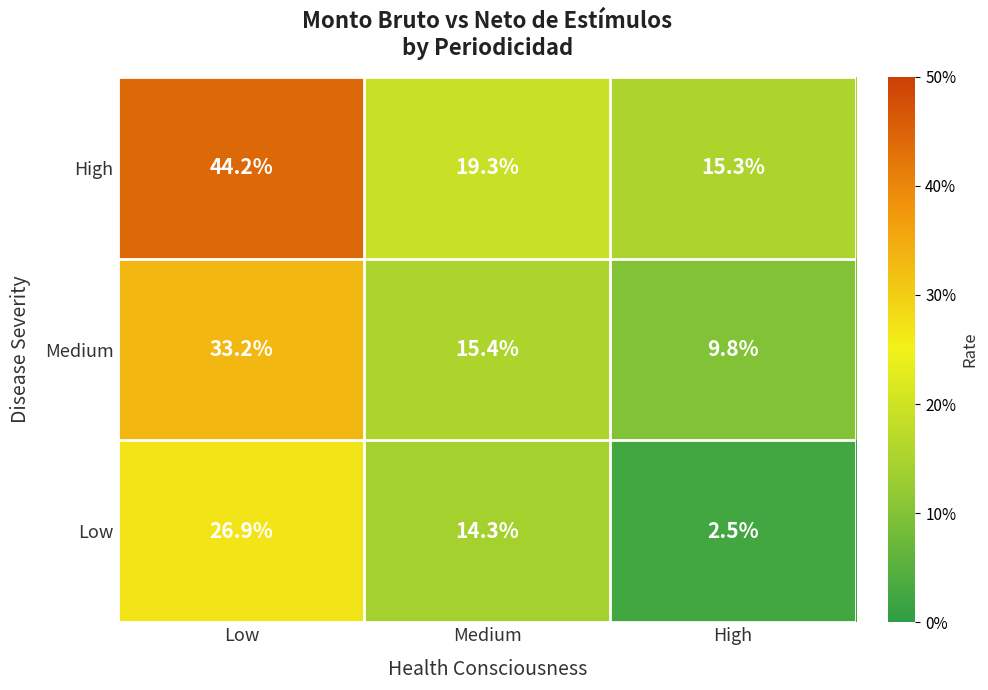

Rank the series at Low from lowest to highest value.

Low, Medium, High